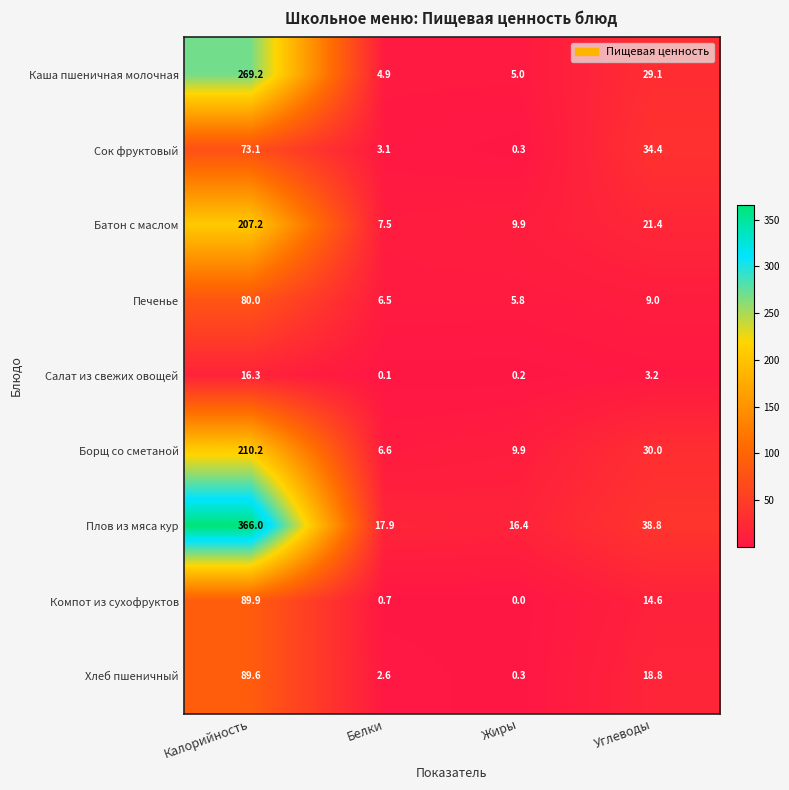

Which category has the lowest value across all series?

Жиры